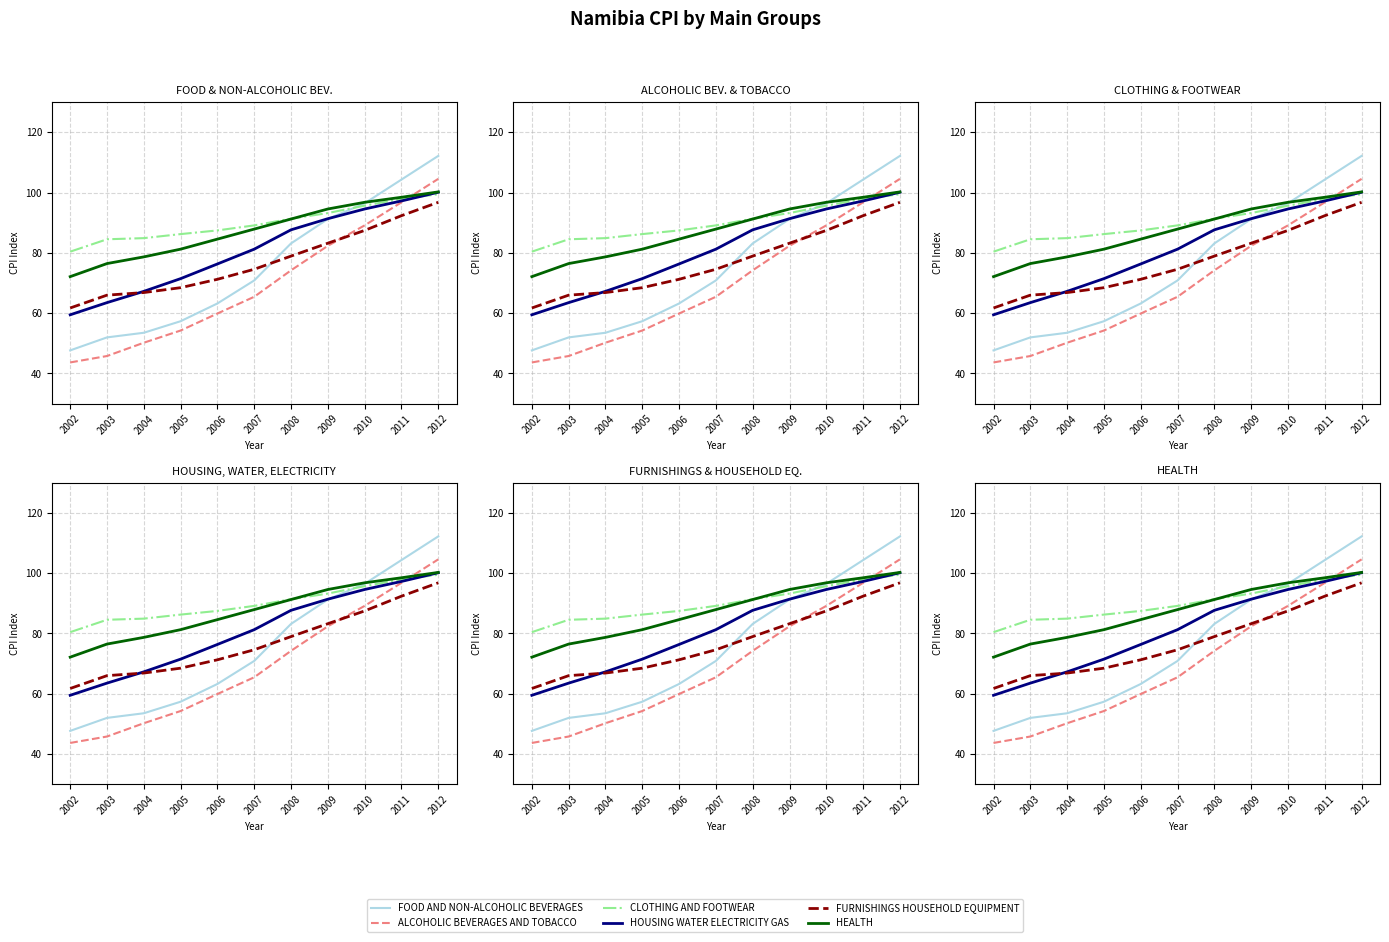

Where do CLOTHING AND FOOTWEAR and ALCOHOLIC BEVERAGES AND TOBACCO first cross each other?

2011 and 2012